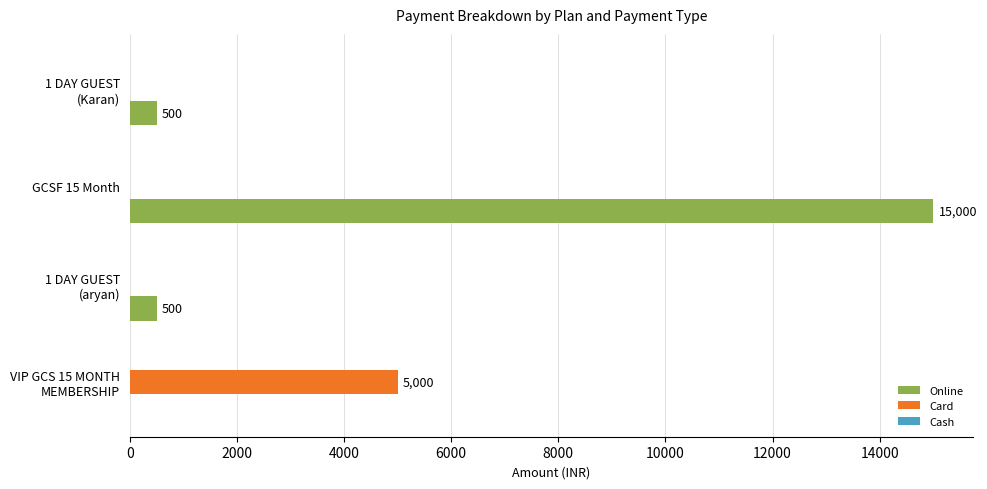

Which series has the largest total across all categories?

Online